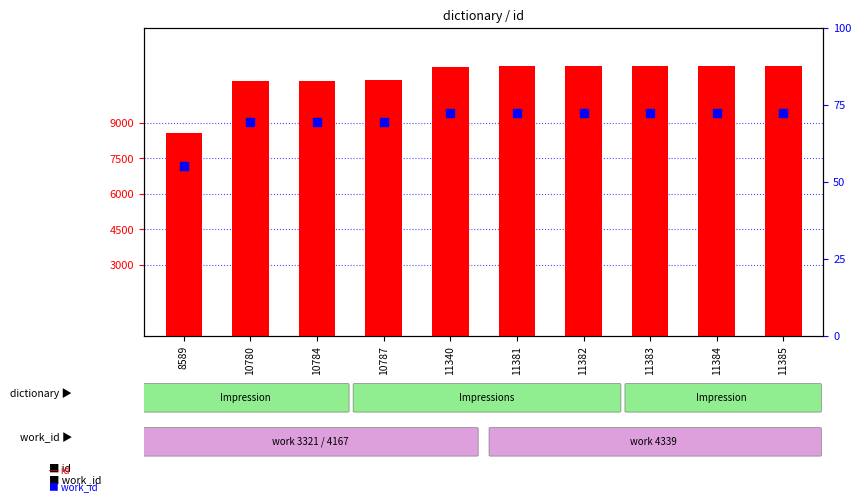

Which series contains the highest Y value?

id